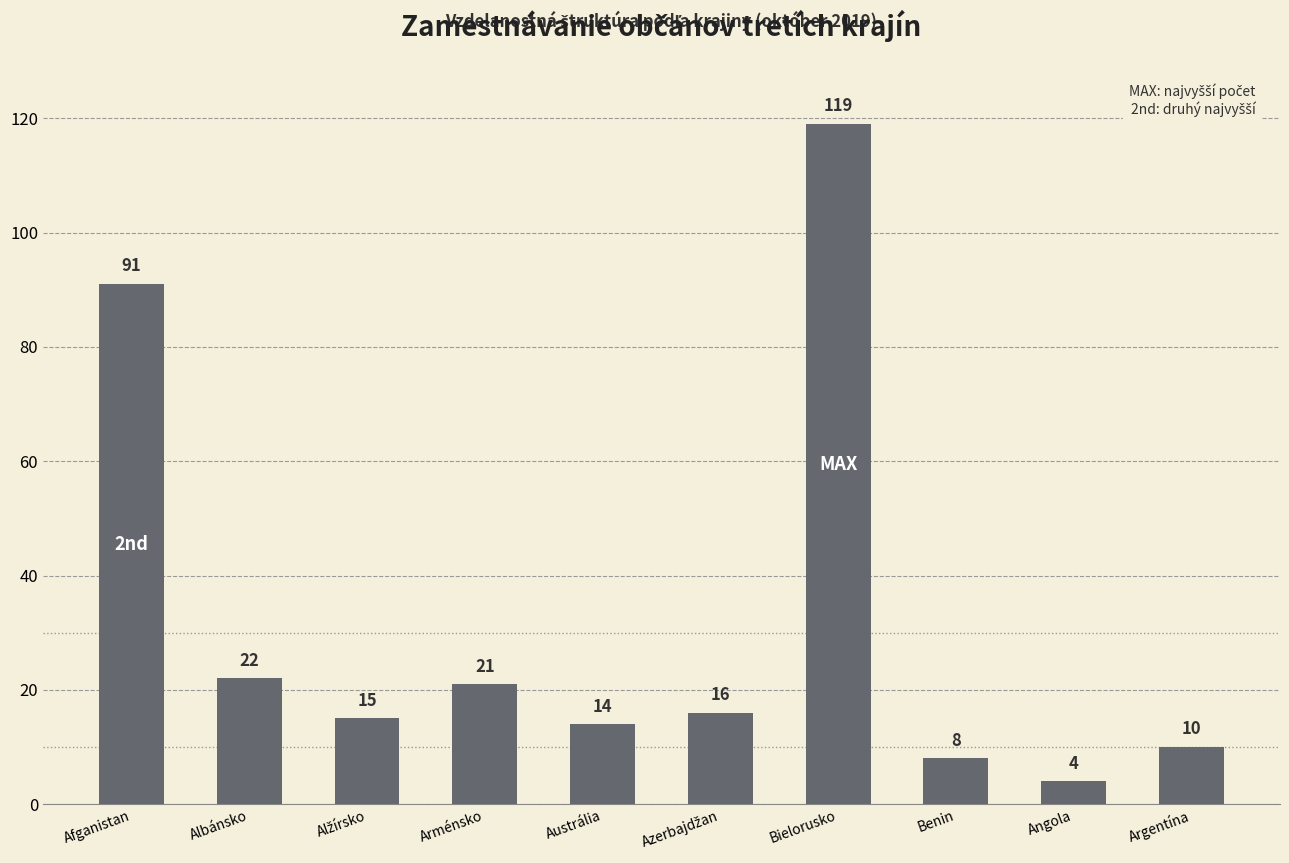

Which label corresponds to the smallest value in the chart?

Angola